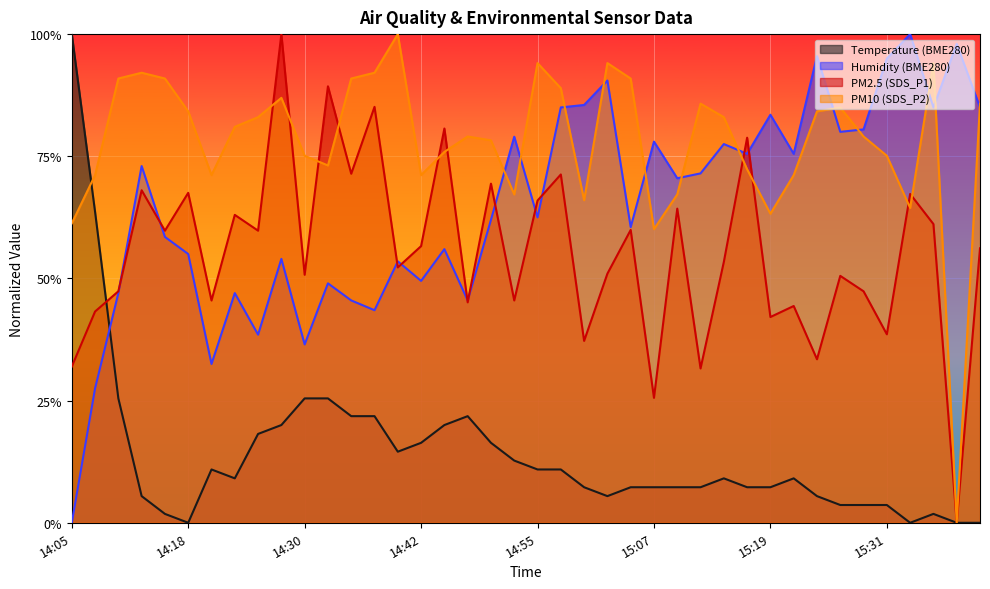

How many times do BME280_humidity and BME280_temperature cross each other?

1